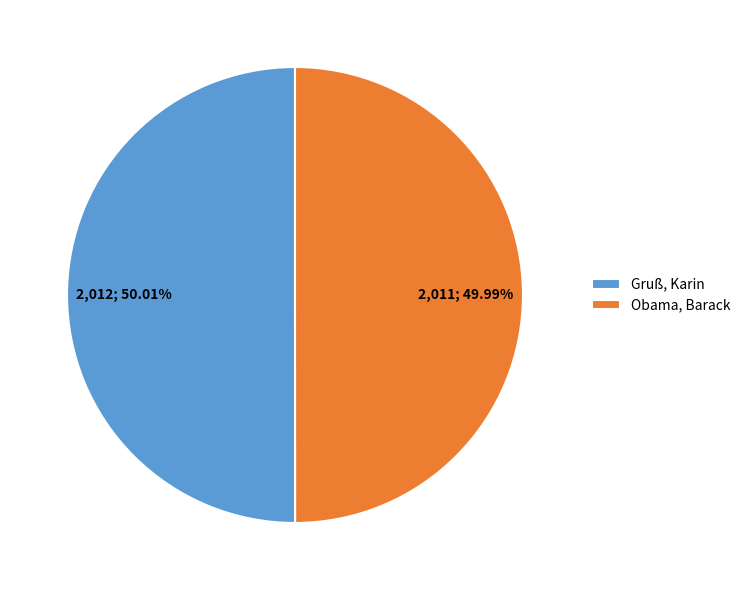

How many slices are in this pie chart?

2